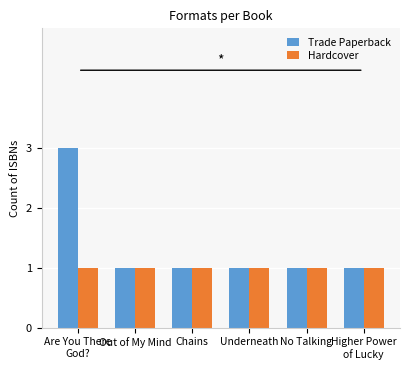

The Hardcover series shows 1 at Underneath. True or false?

True